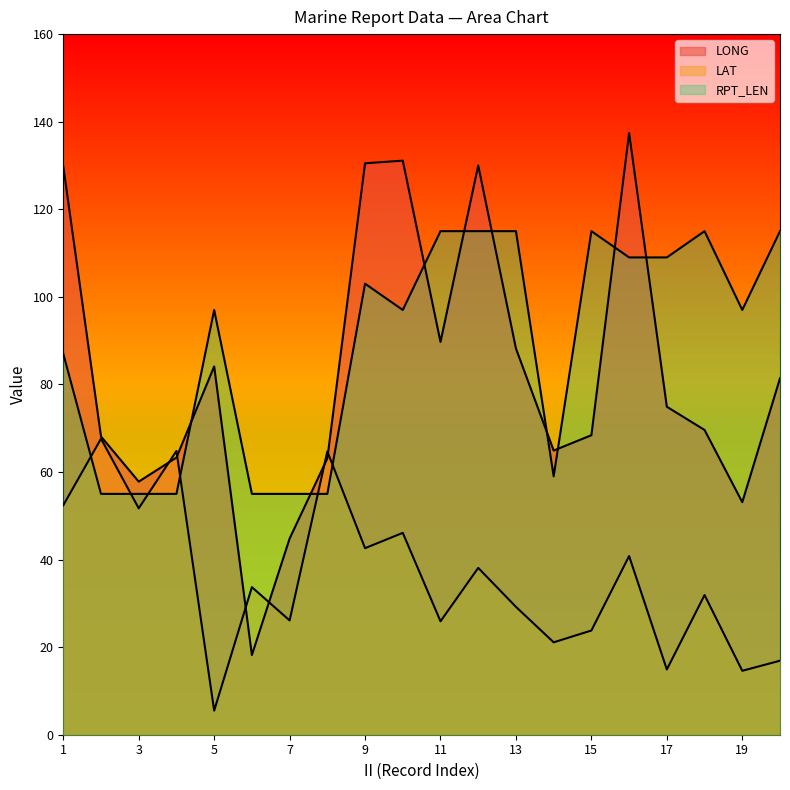

What is the difference between the maximum and minimum values in the LONG series?

119.2